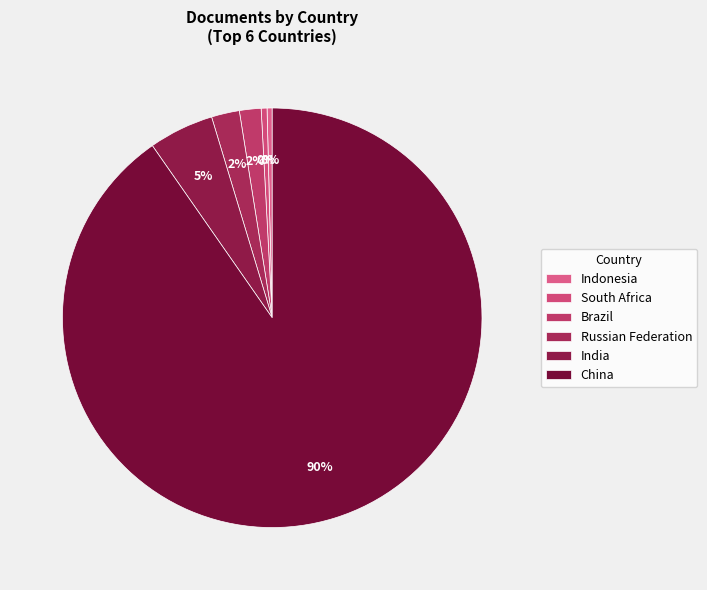

How many slices are in this pie chart?

6